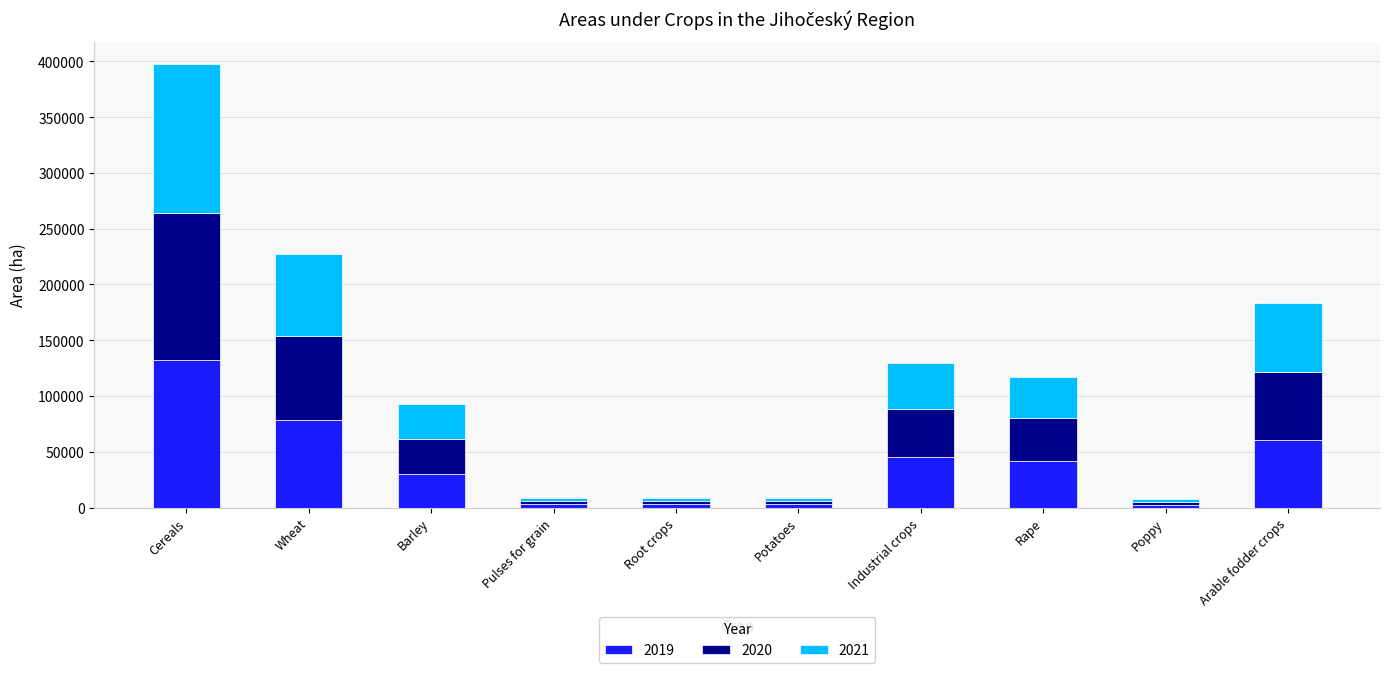

What is the difference between the second highest and second lowest values in the 2019 series?

75361.4